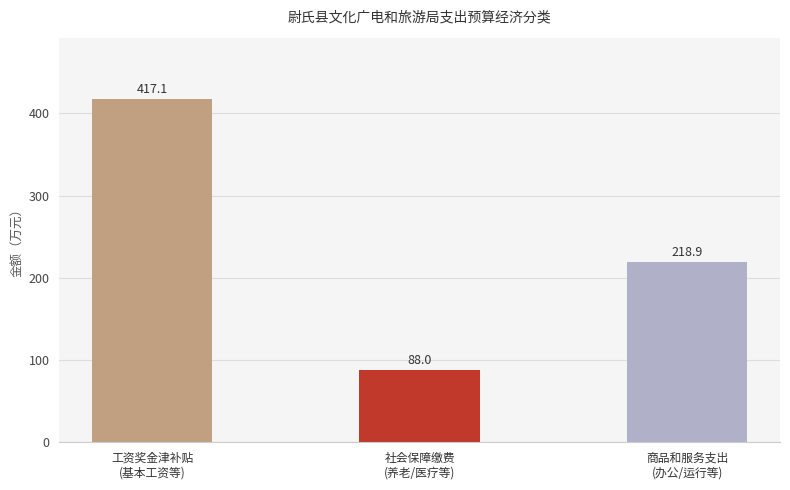

Is it true that the value at 商品和服务支出
(办公/运行等) is 106.9?

False